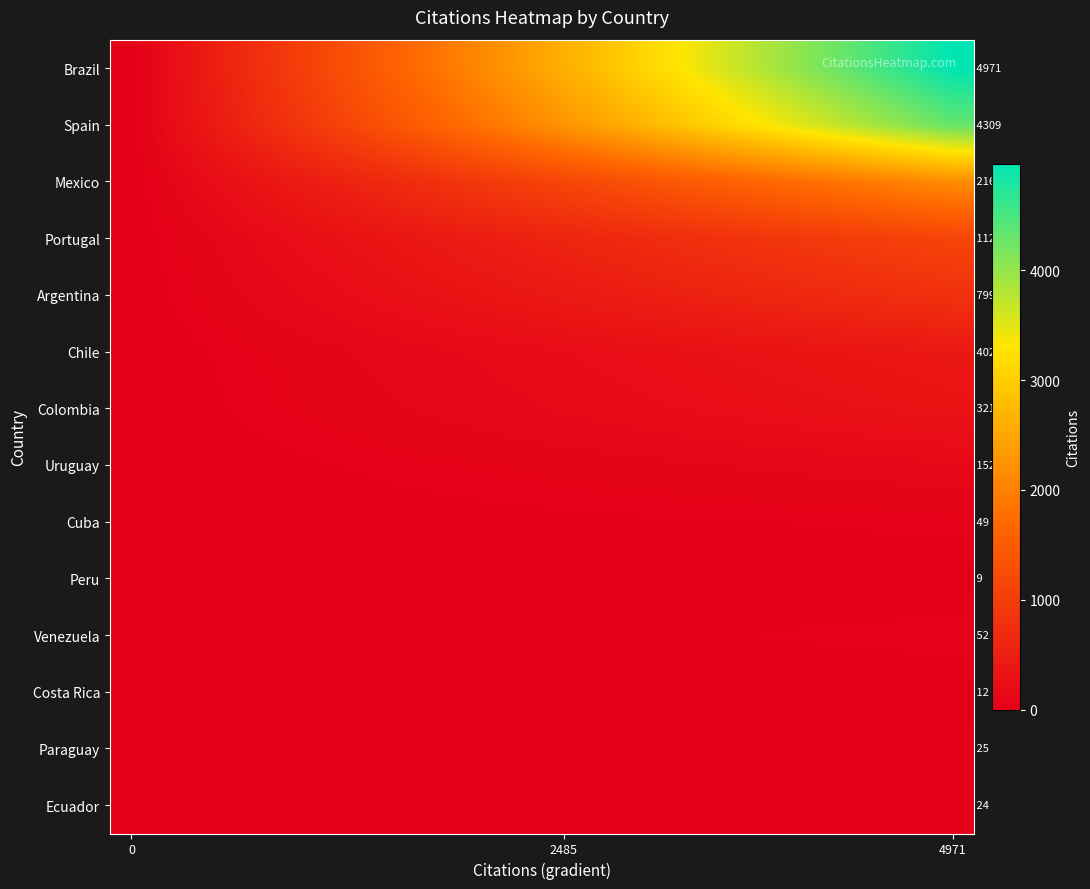

Count the number of data series in this chart.

14